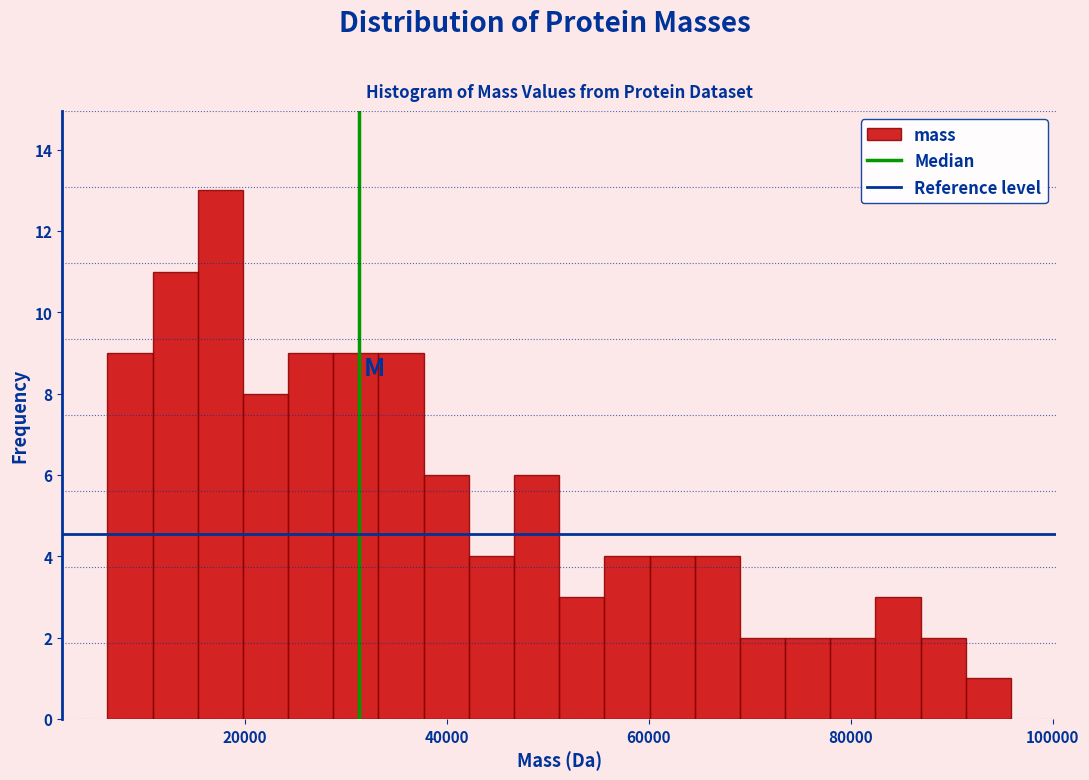

Around what value on the x-axis is the tallest bar? Give the approximate position of its centre, as read against the axis.

18000